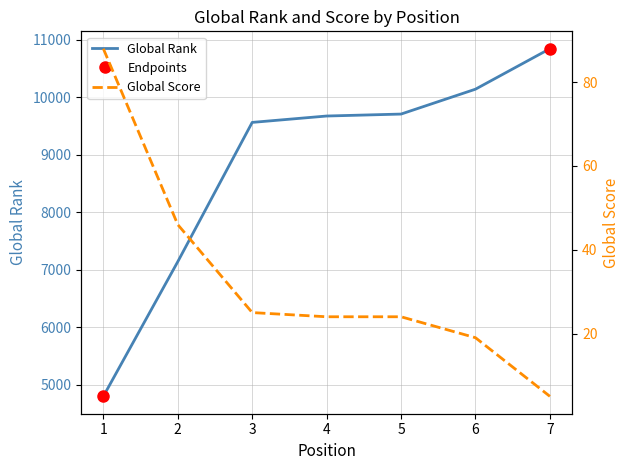

Which series has the widest spread of values?

Global Rank